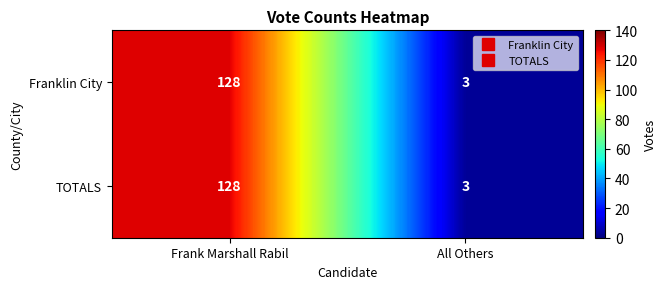

What is the difference between the maximum and minimum values in the Franklin City series?

125